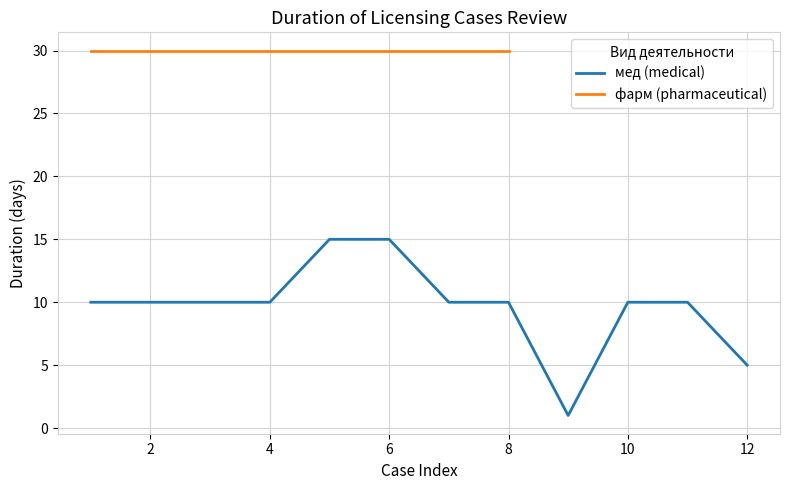

Is it true that мед (medical) equals 3 at 6?

False